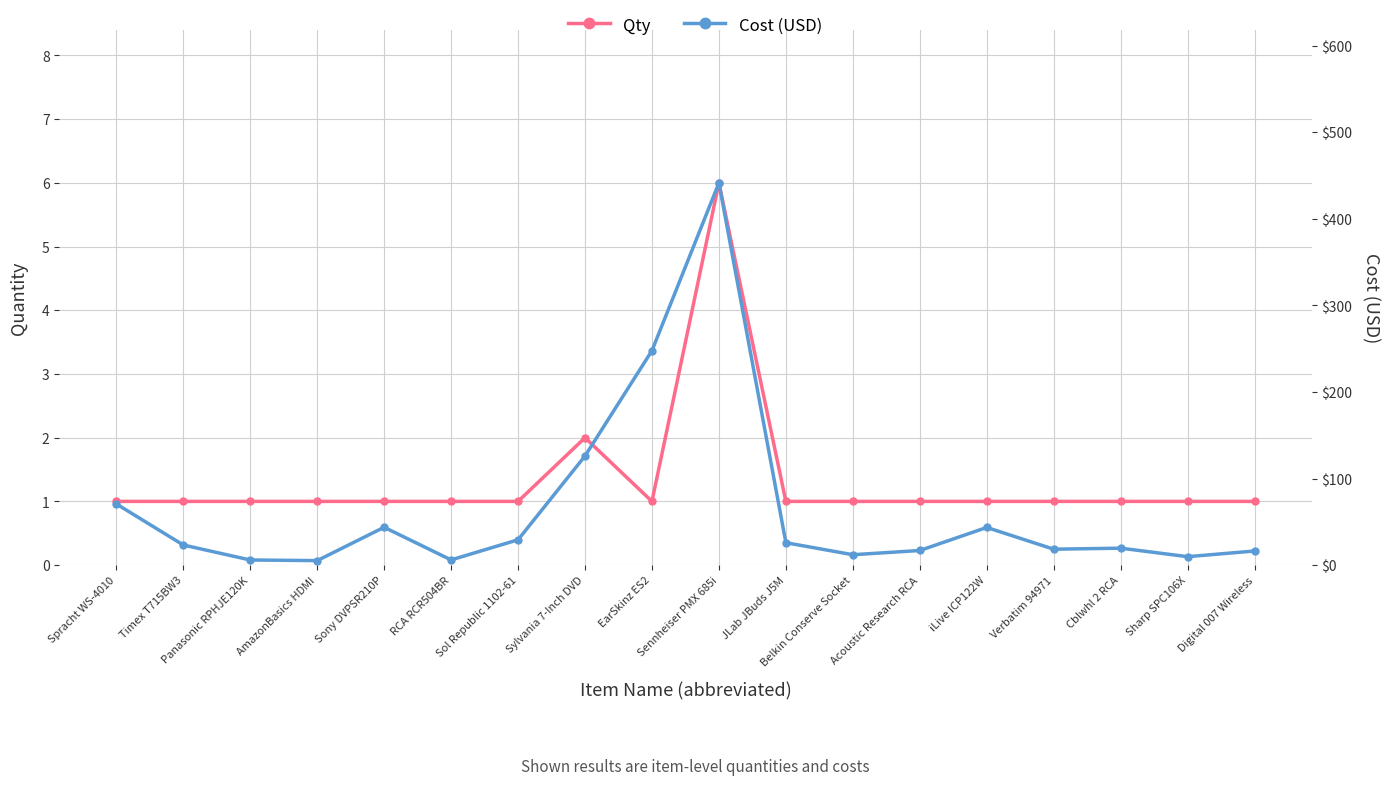

The Cost (USD) series shows 30.6 at Verbatim 94971. True or false?

False